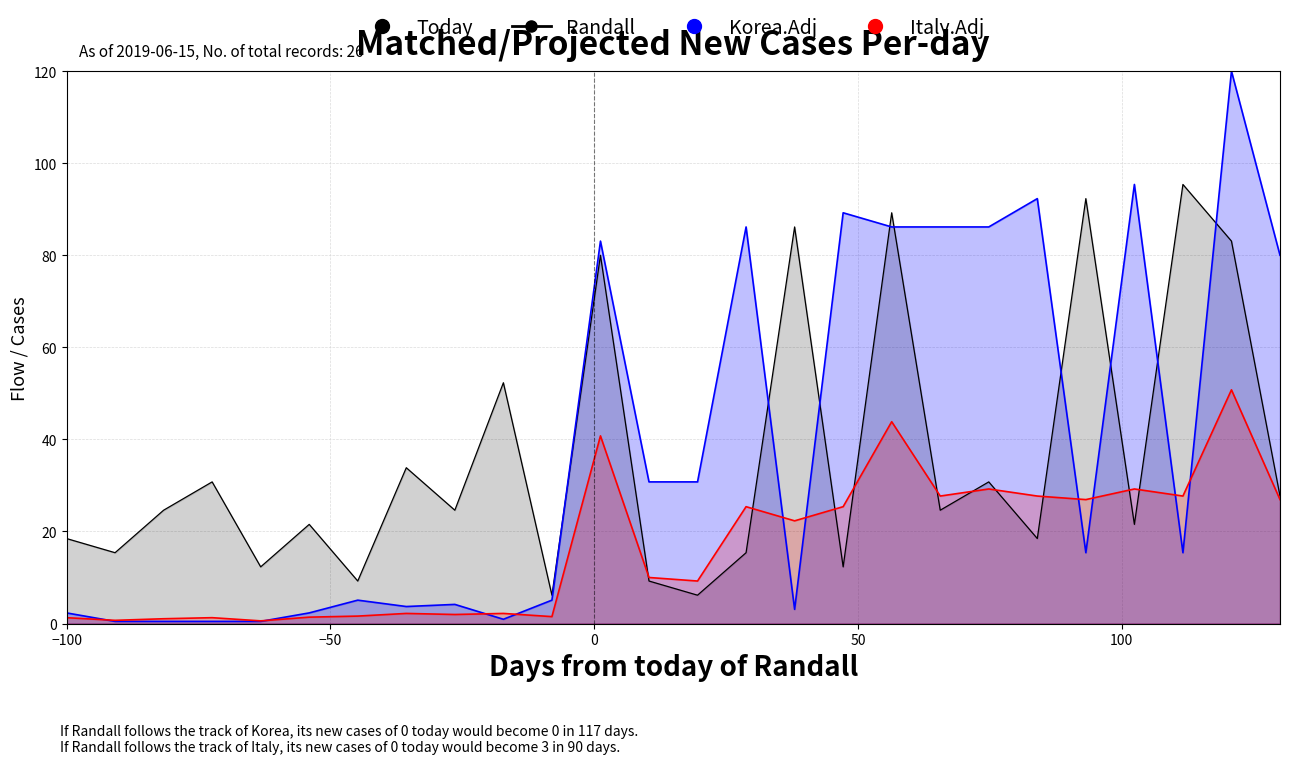

True or false: Randall and Italy.Adj cross at least once.

True